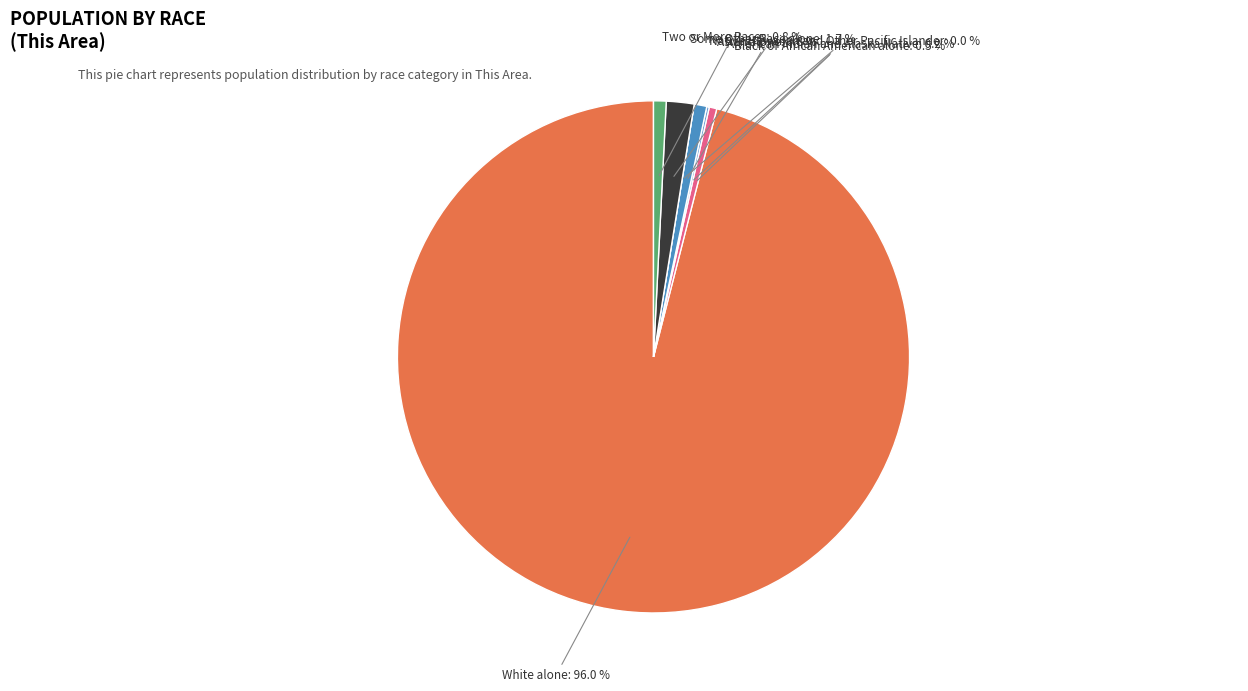

To the nearest percent, what portion does Some Other Race alone represent?

2%